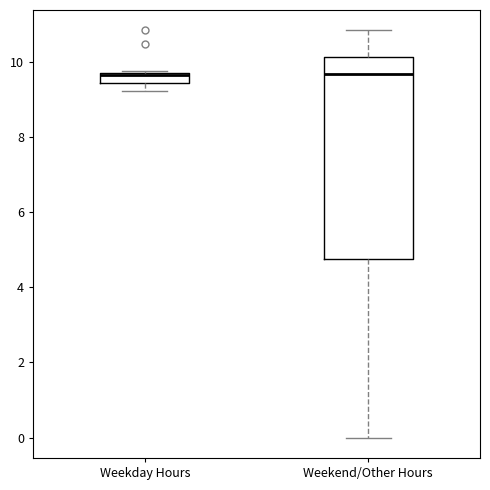

Where is the upper edge of the box for Weekday Hours on the y-axis? The values are not printed on the chart, so give them approximately, as read against the axis.

9.6